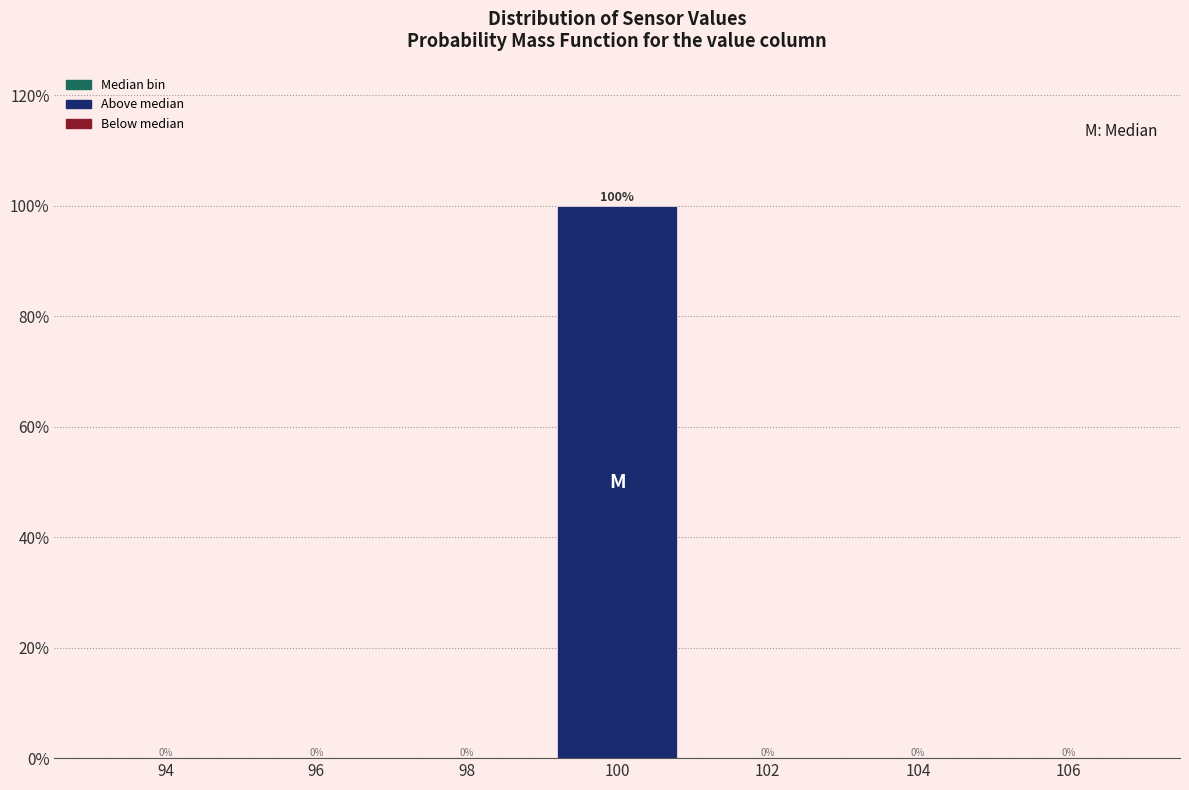

Reading right to left, extract all data points from this chart.

106=0	104=0	102=0	100=100	98=0	96=0	94=0